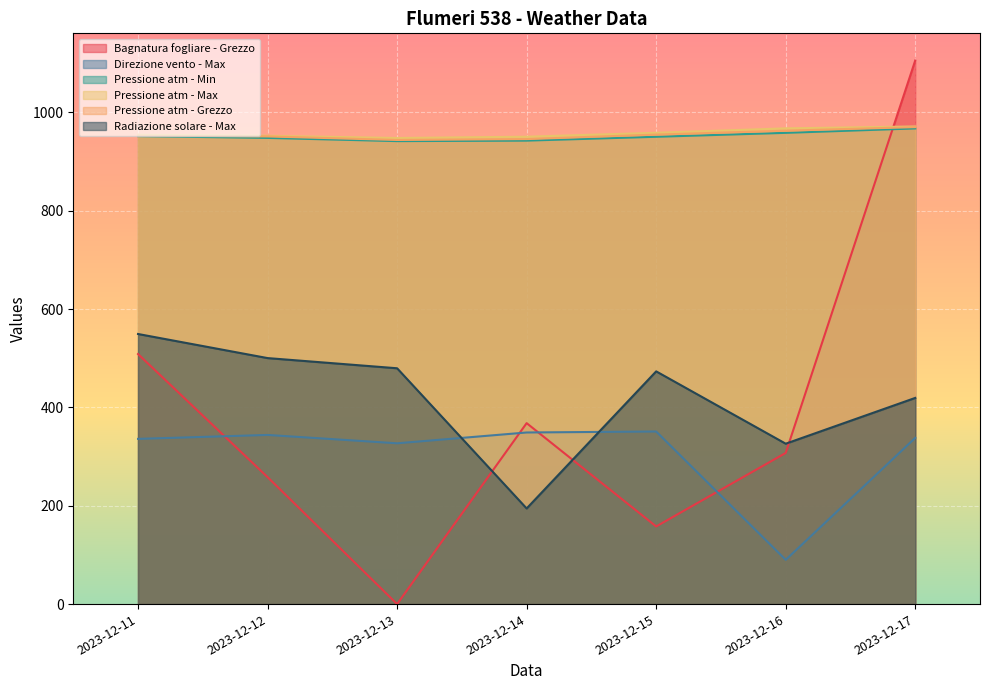

Where is the first local minimum for Bagnatura fogliare - Grezzo?

2023-12-13